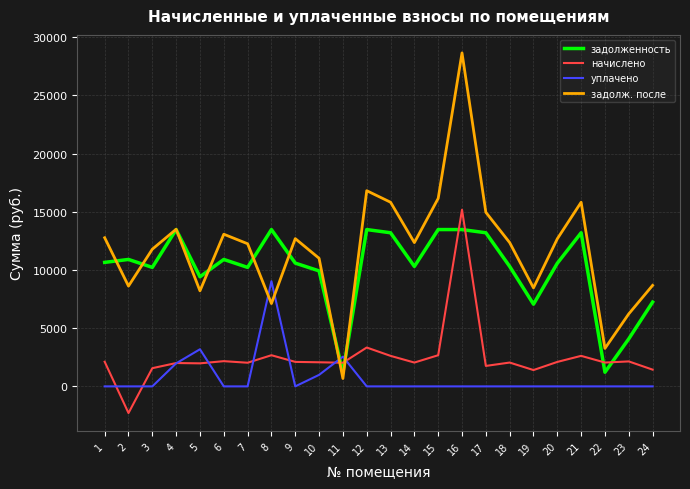

Between which two adjacent categories do уплачено and задолж. после first intersect?

7 and 8